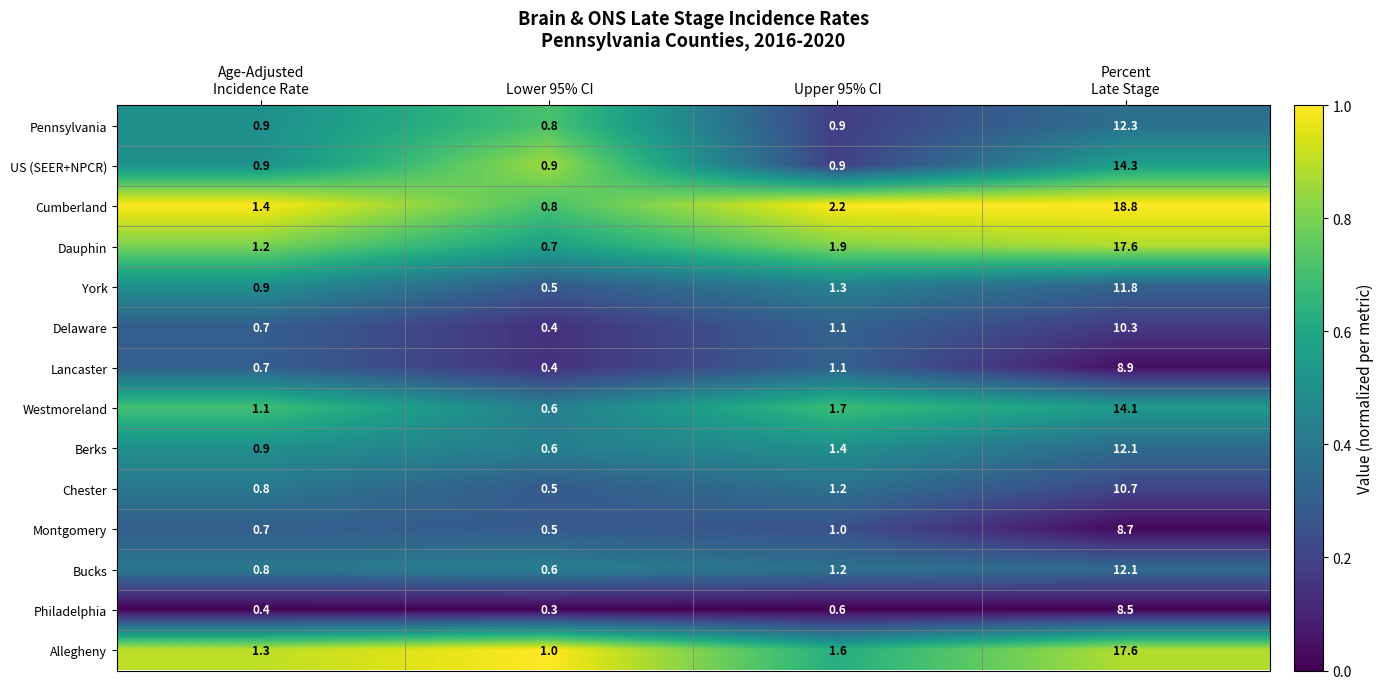

Which series has the widest spread of values?

Cumberland